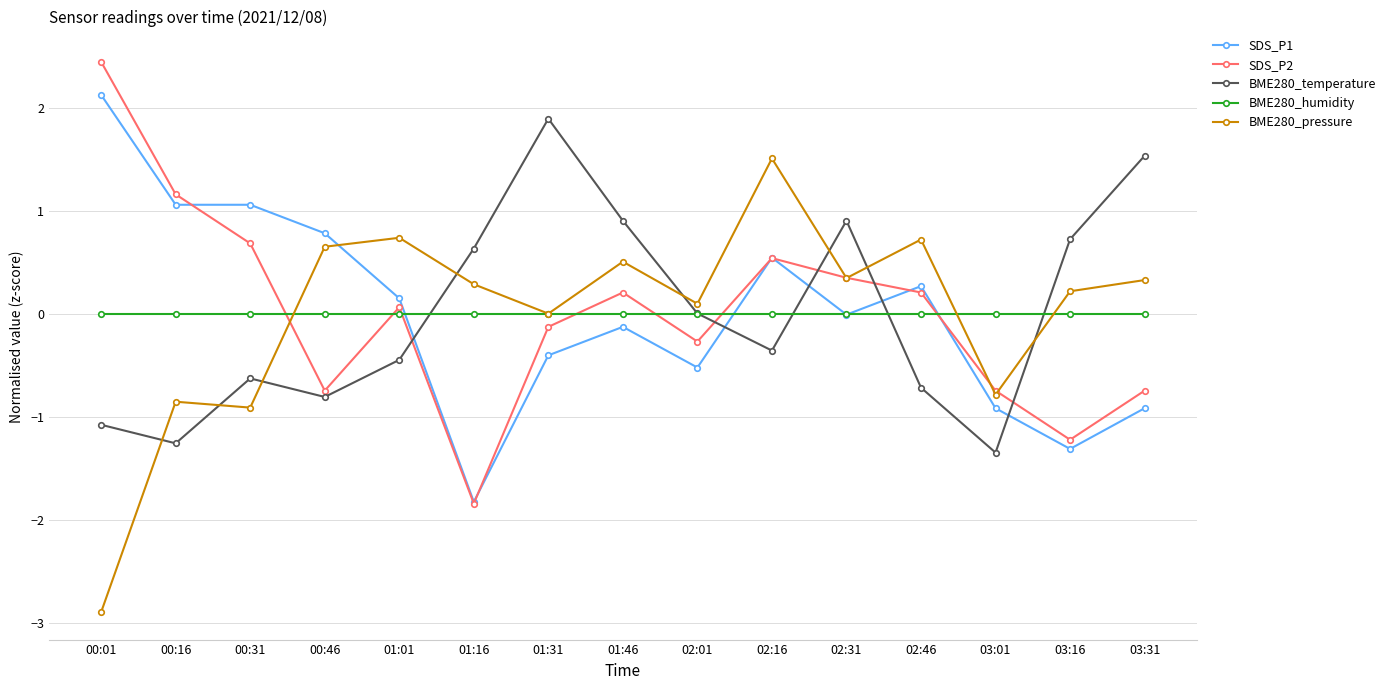

How many data points in SDS_P2 are less than 0?

7